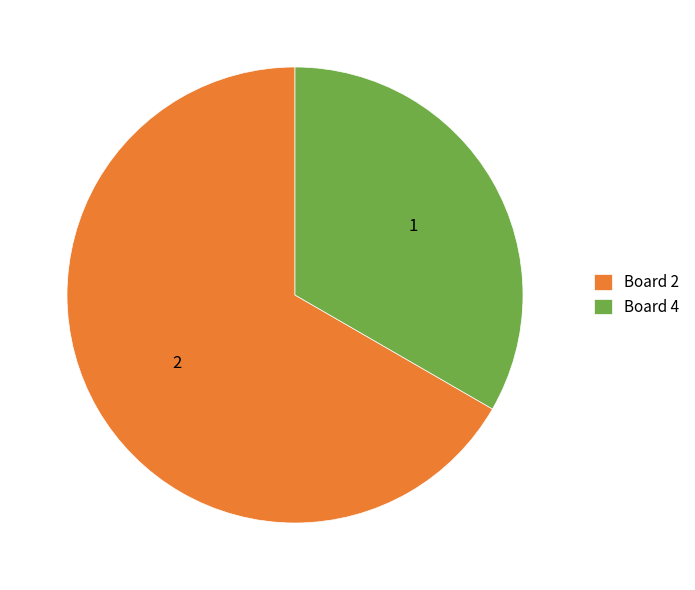

Rank the categories by value from highest to lowest.

Board 2, Board 4